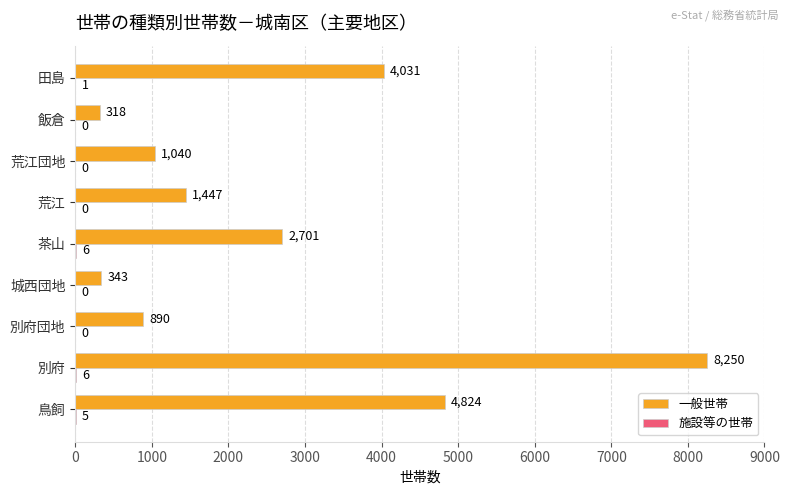

What is the total value across all series at 鳥飼?

4829